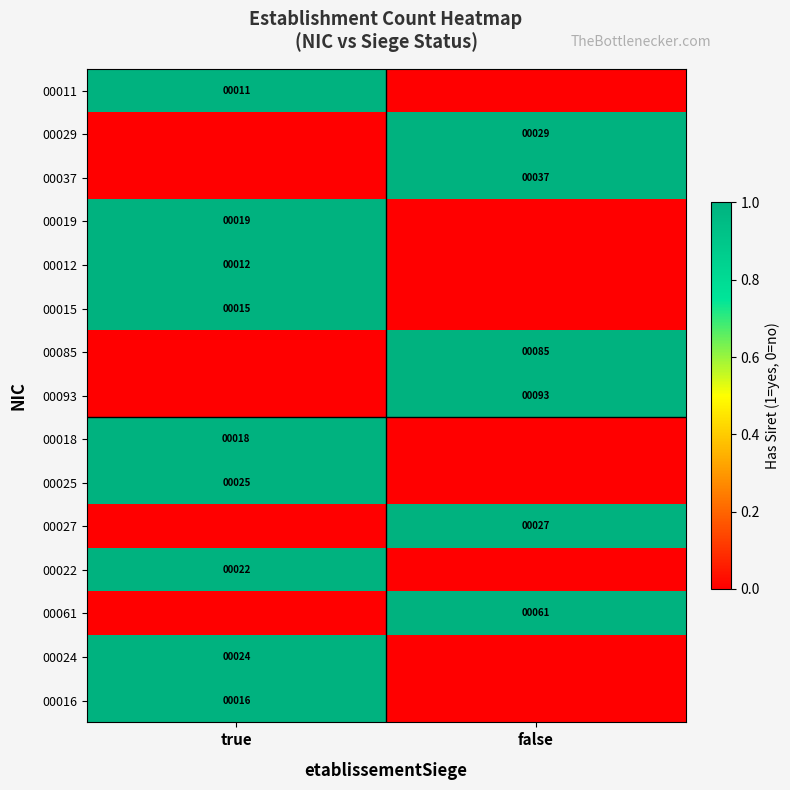

True or false: 00027 has a value of 18 at false.

False